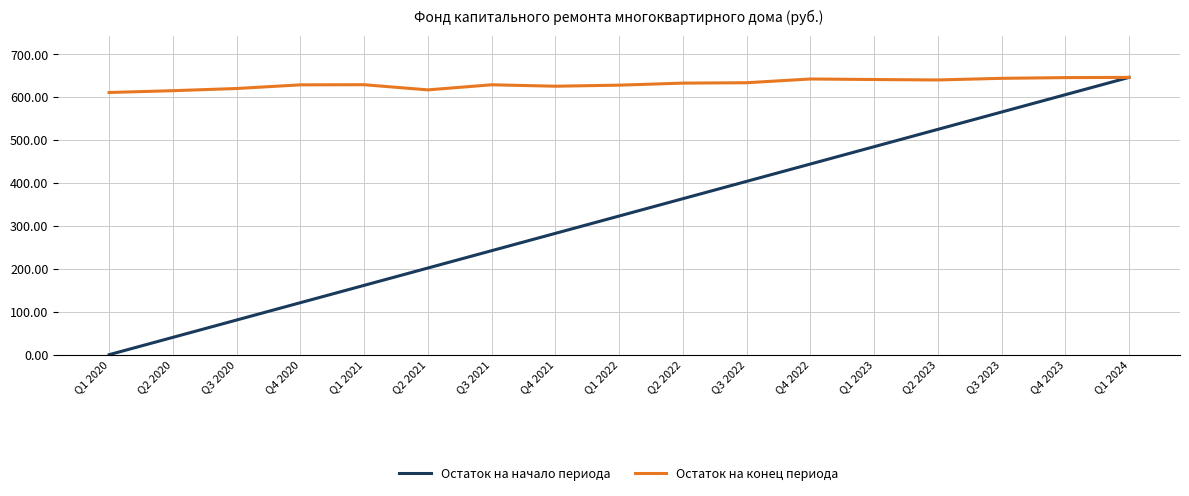

What is the approximate value of Остаток на конец периода at Q3 2023?

643.8